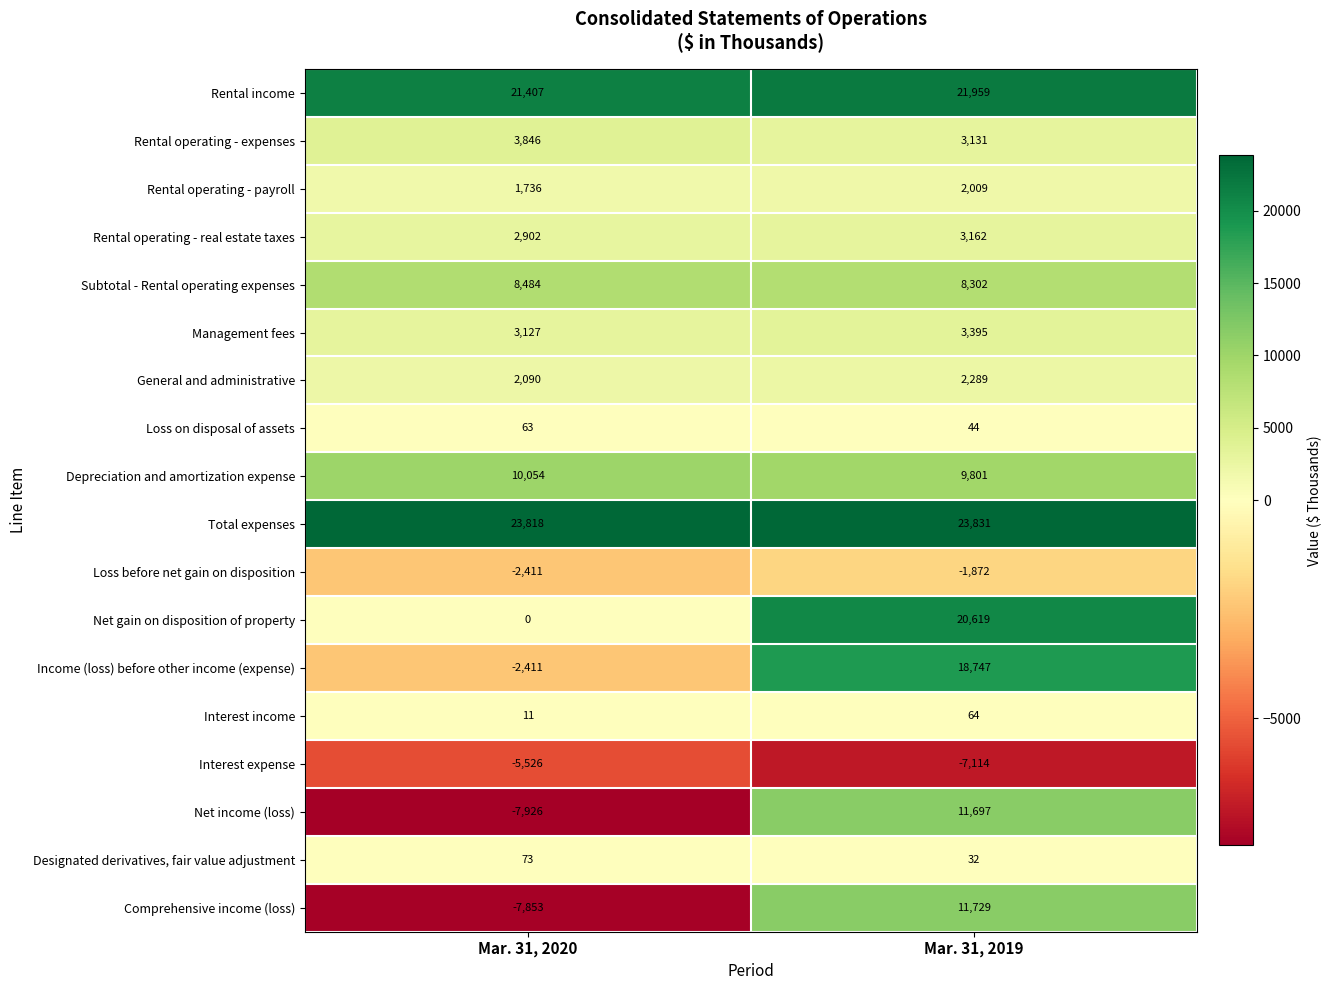

Between Mar. 31, 2020 and Mar. 31, 2019, which series saw the biggest shift?

Income (loss) before other income (expense)